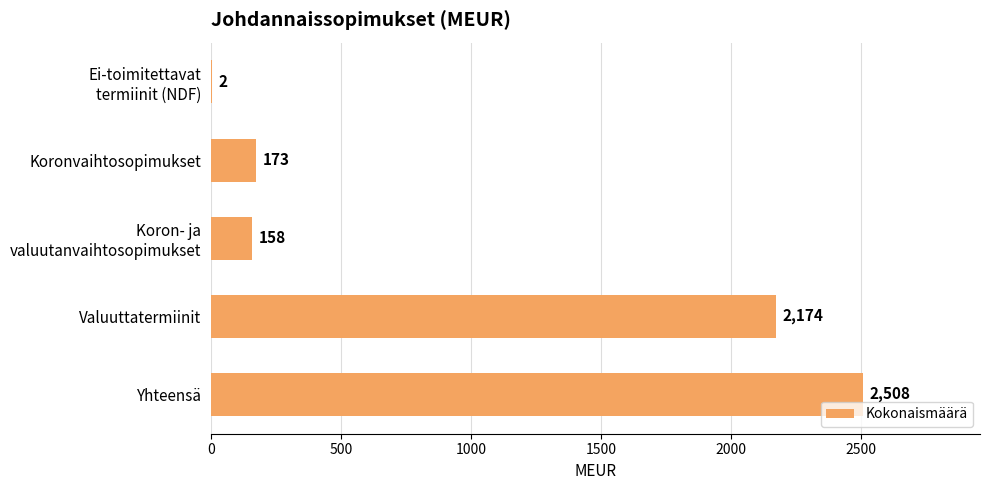

What is the change in value from Koronvaihtosopimukset to Valuuttatermiinit?

+2001